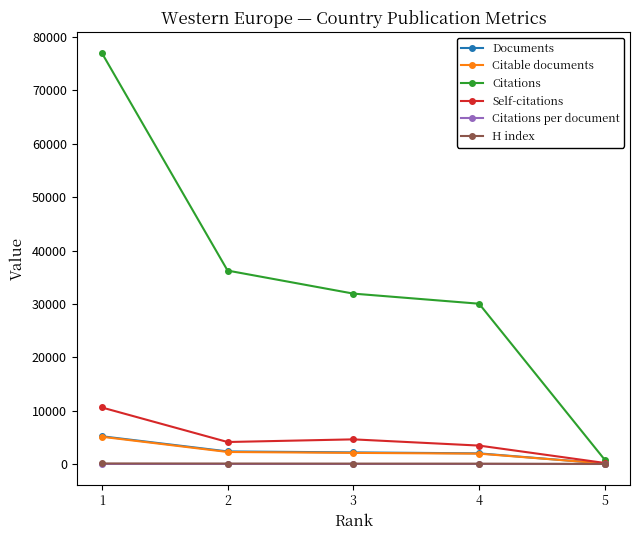

Is the value of Documents at 5 greater than the value of Citations at 1?

No